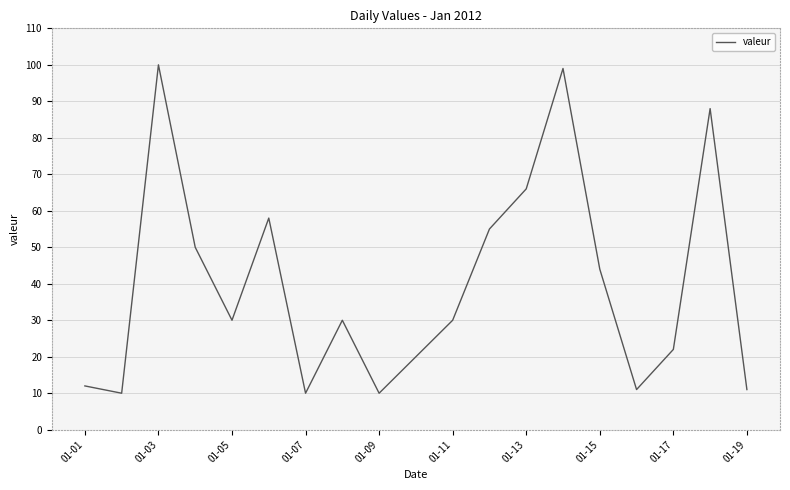

What is the smallest value displayed?

10